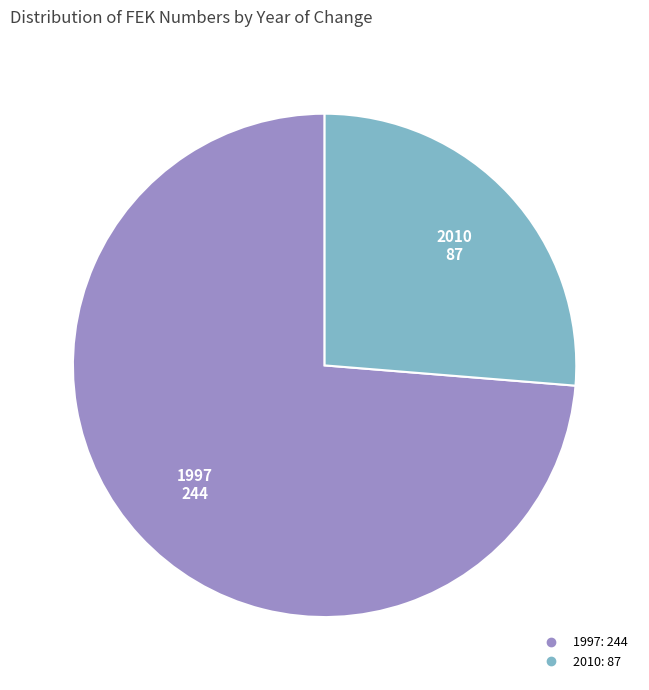

How many slices are in this pie chart?

2